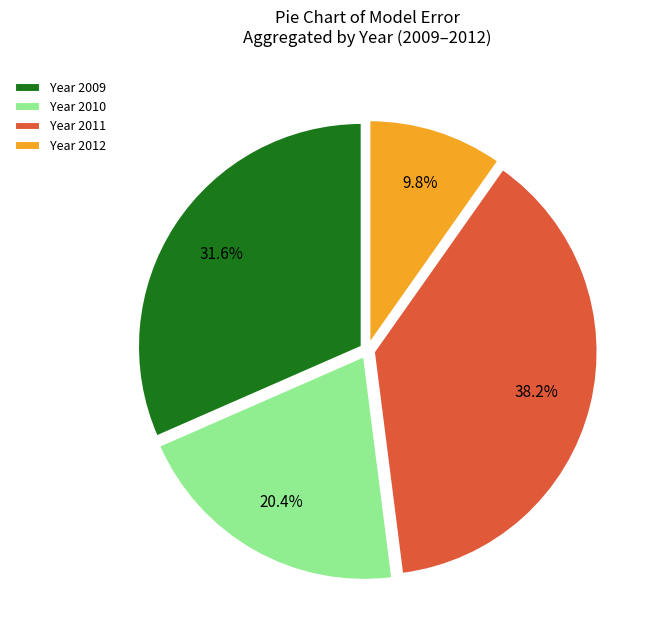

Which has a higher value, Year 2010 or Year 2012?

Year 2010